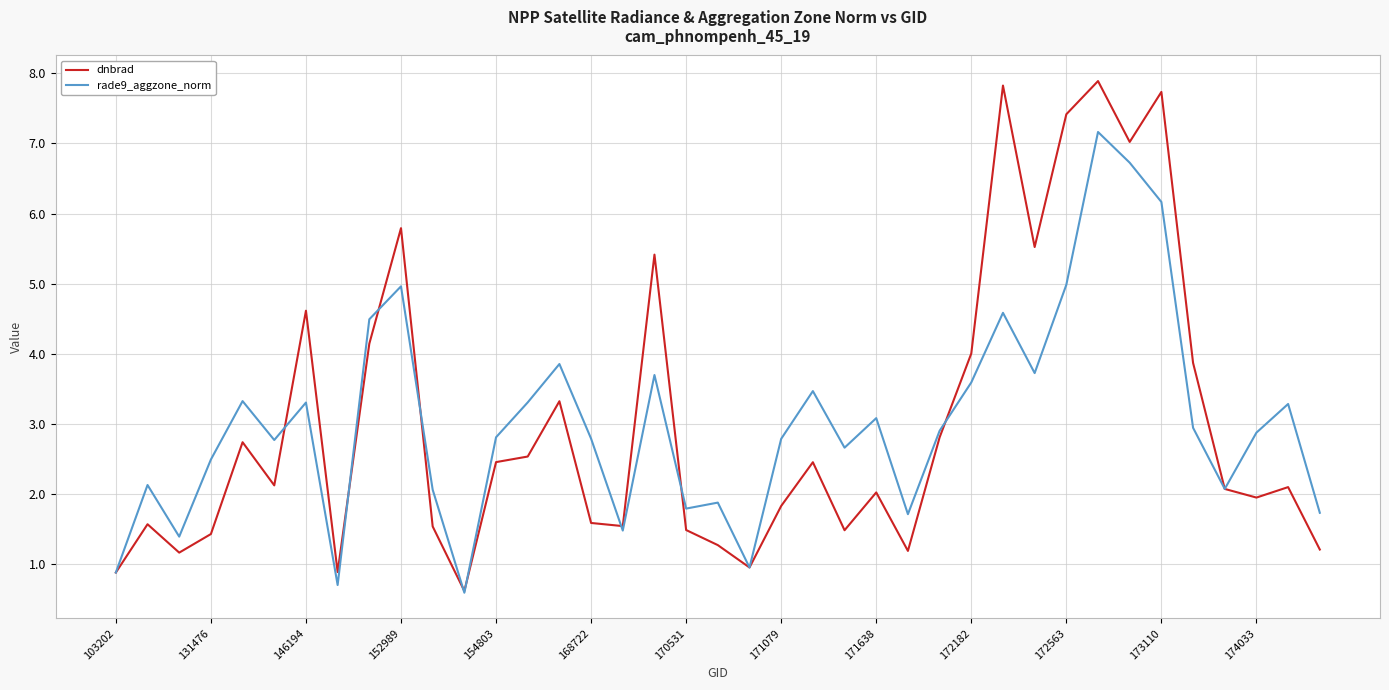

What is the difference between the maximum and minimum values in the dnbrad series?

7.3